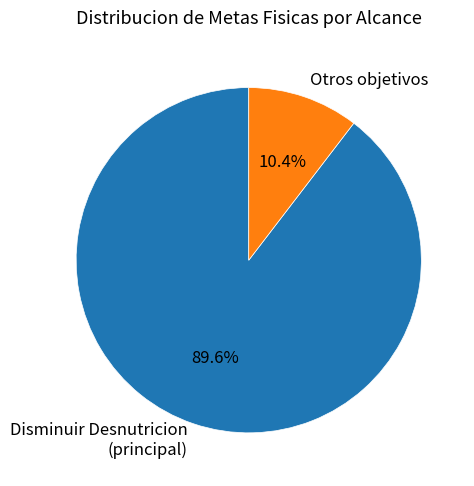

Rank the categories by value from lowest to highest.

Otros objetivos, Disminuir Desnutricion (principal)